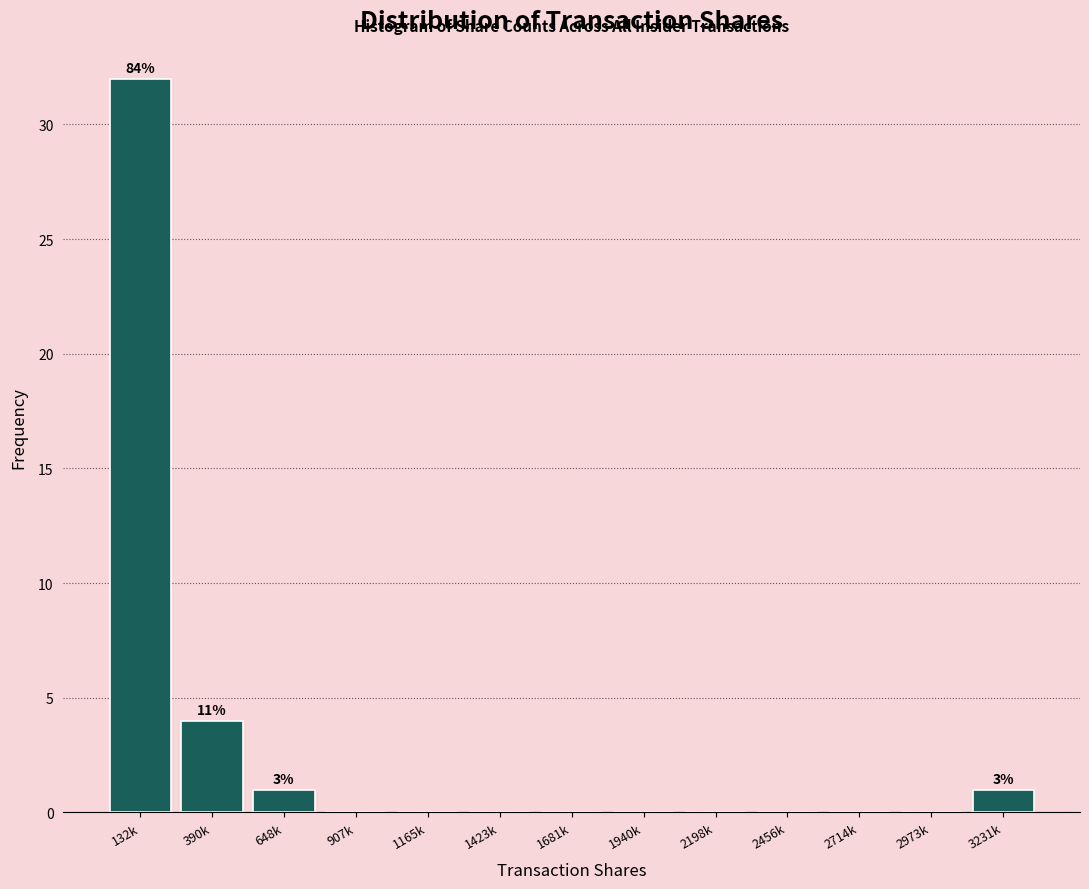

Reading left to right, extract all data points from this chart.

132k=32	390k=4	648k=1	907k=0	1165k=0	1423k=0	1681k=0	1940k=0	2198k=0	2456k=0	2714k=0	2973k=0	3231k=1